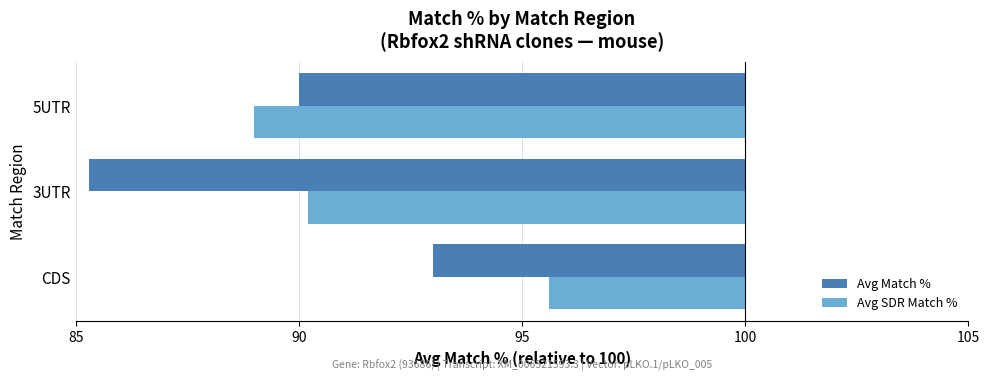

At which label is Avg Match % closest to -10?

5UTR